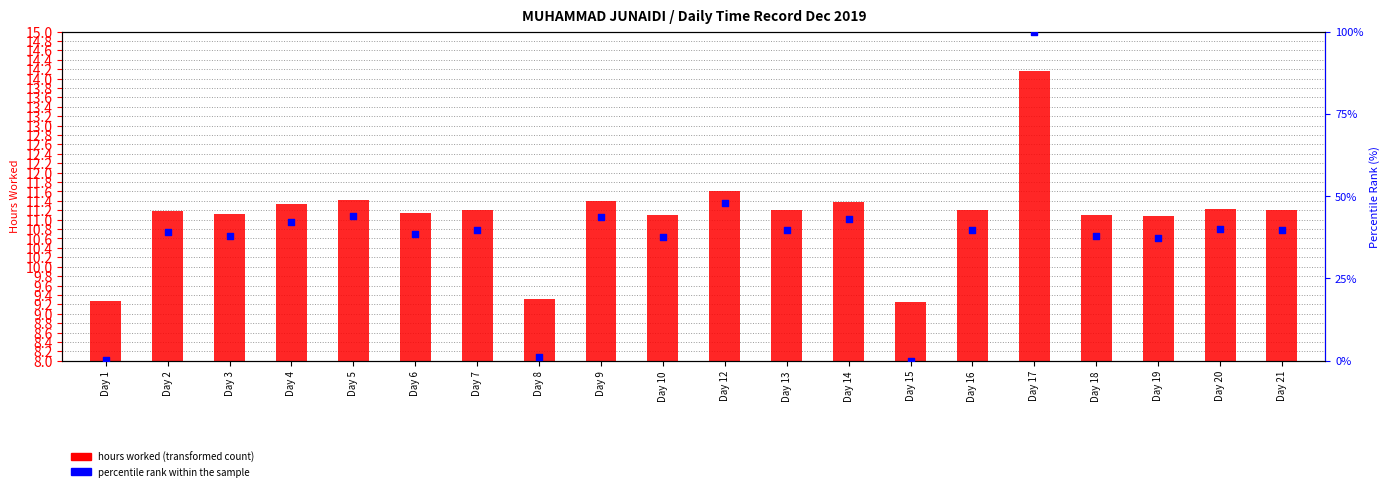

Which series has the largest total across all categories?

percentile rank within the sample